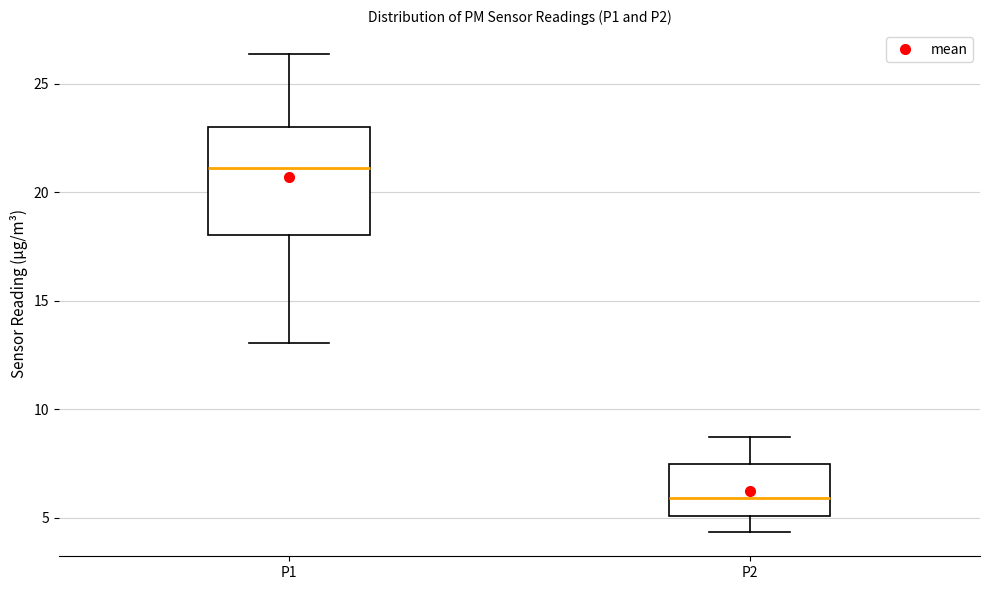

Where is the upper edge of the box for P1 on the y-axis? The values are not printed on the chart, so give them approximately, as read against the axis.

23.0